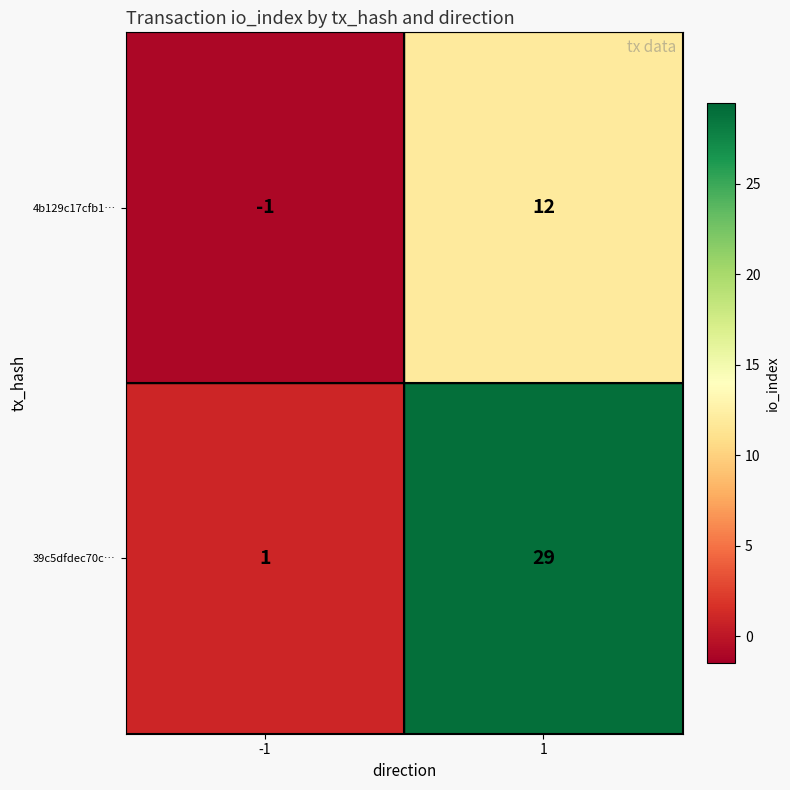

What is the greatest value displayed?

29